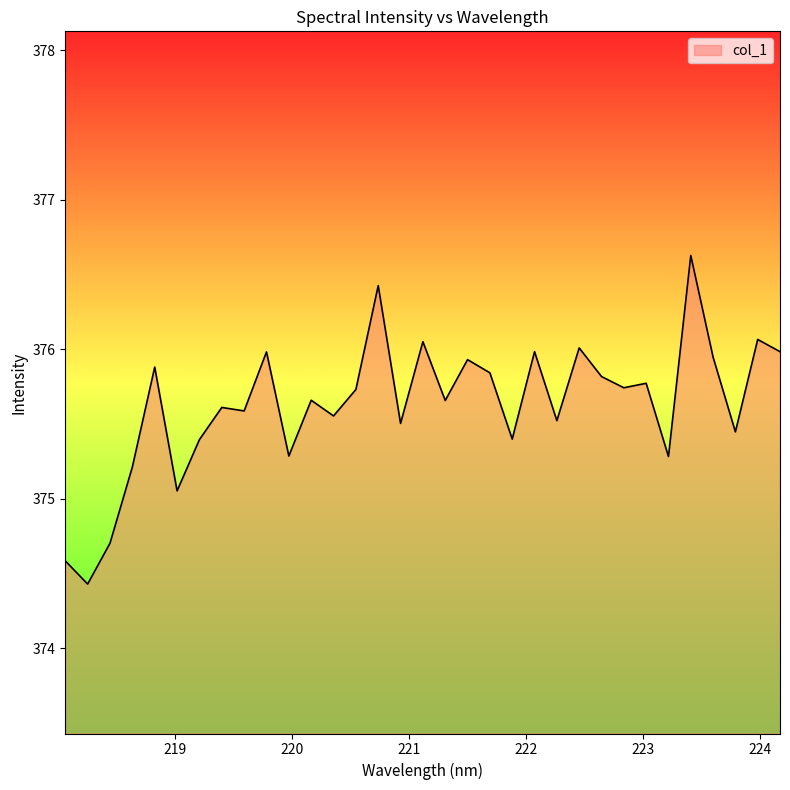

What is the difference between the maximum and minimum values?

2.2